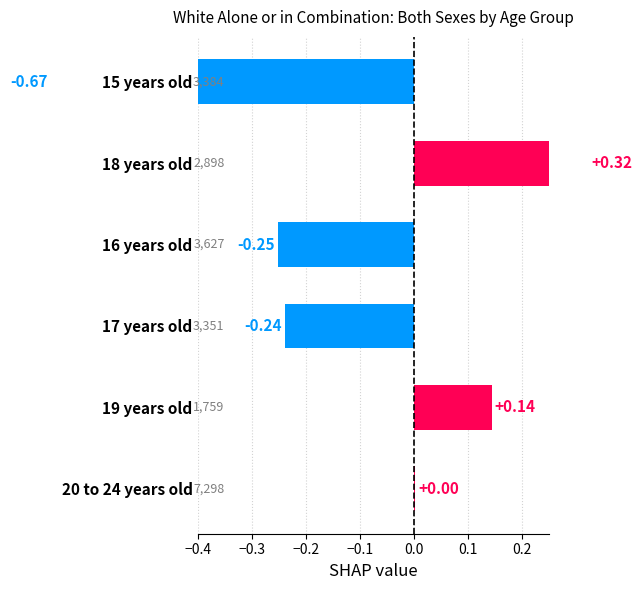

How many negative values are there?

3